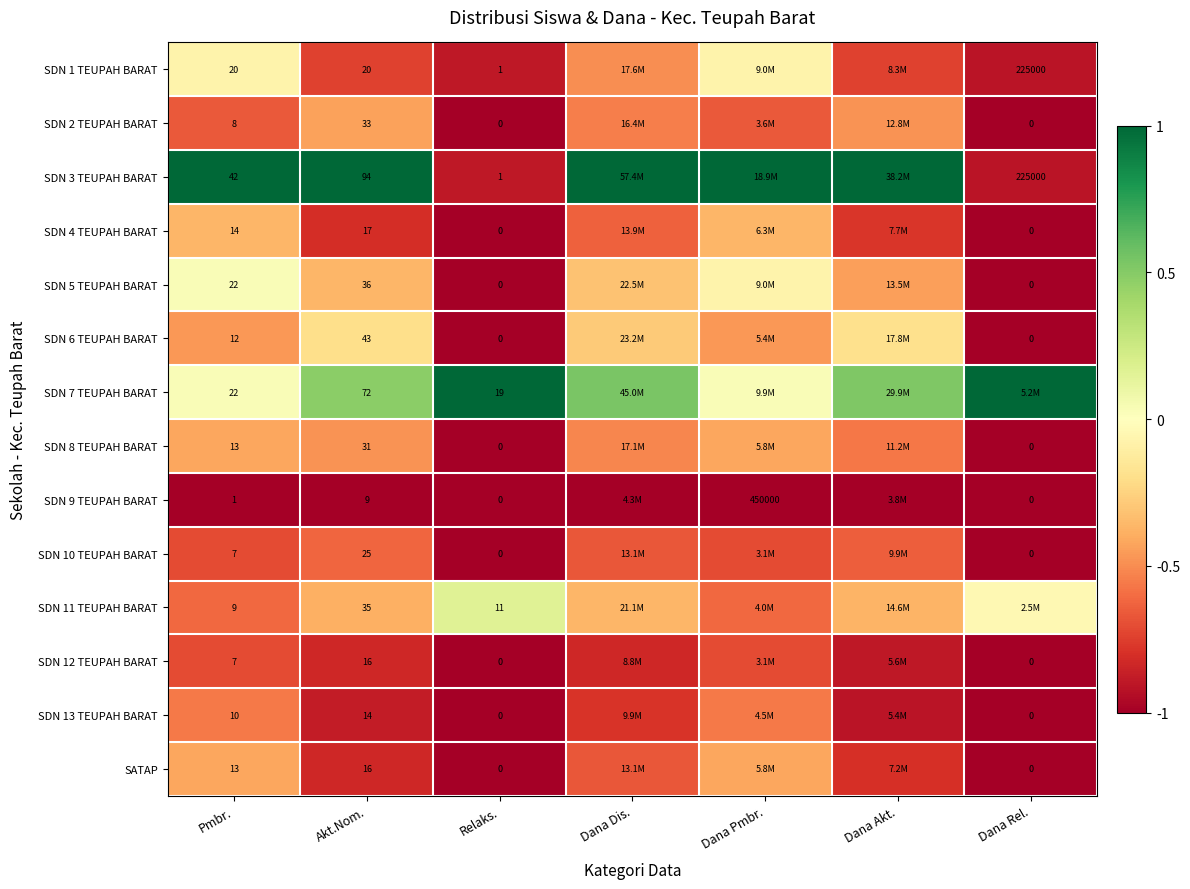

Which series has the widest spread of values?

SDN 3 TEUPAH BARAT